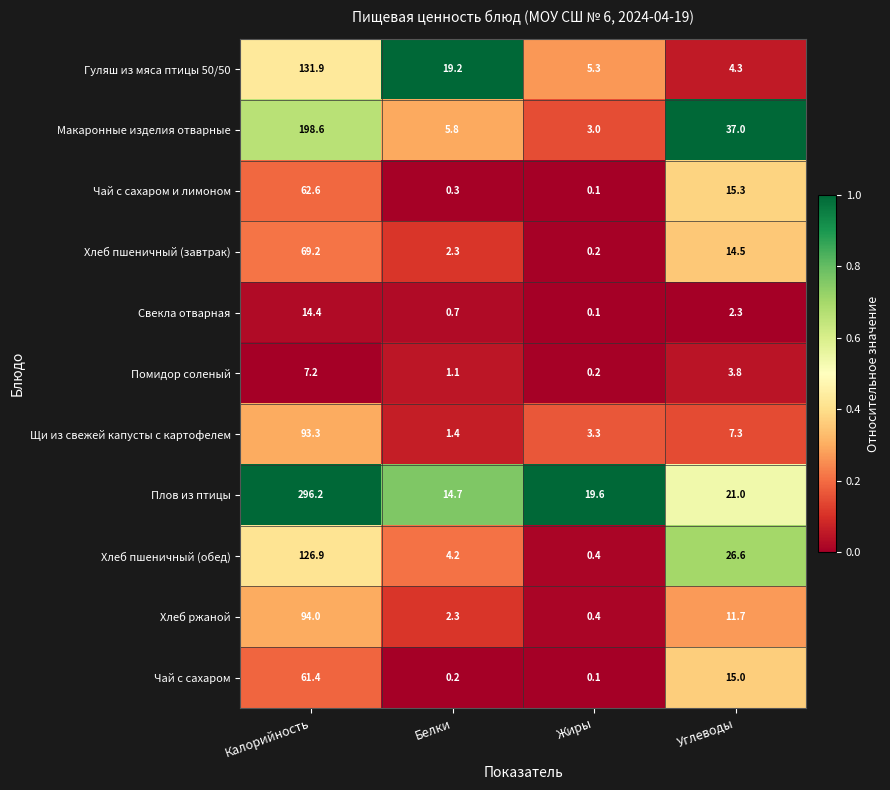

What is the difference between the second highest and second lowest values in the Свекла отварная series?

1.6